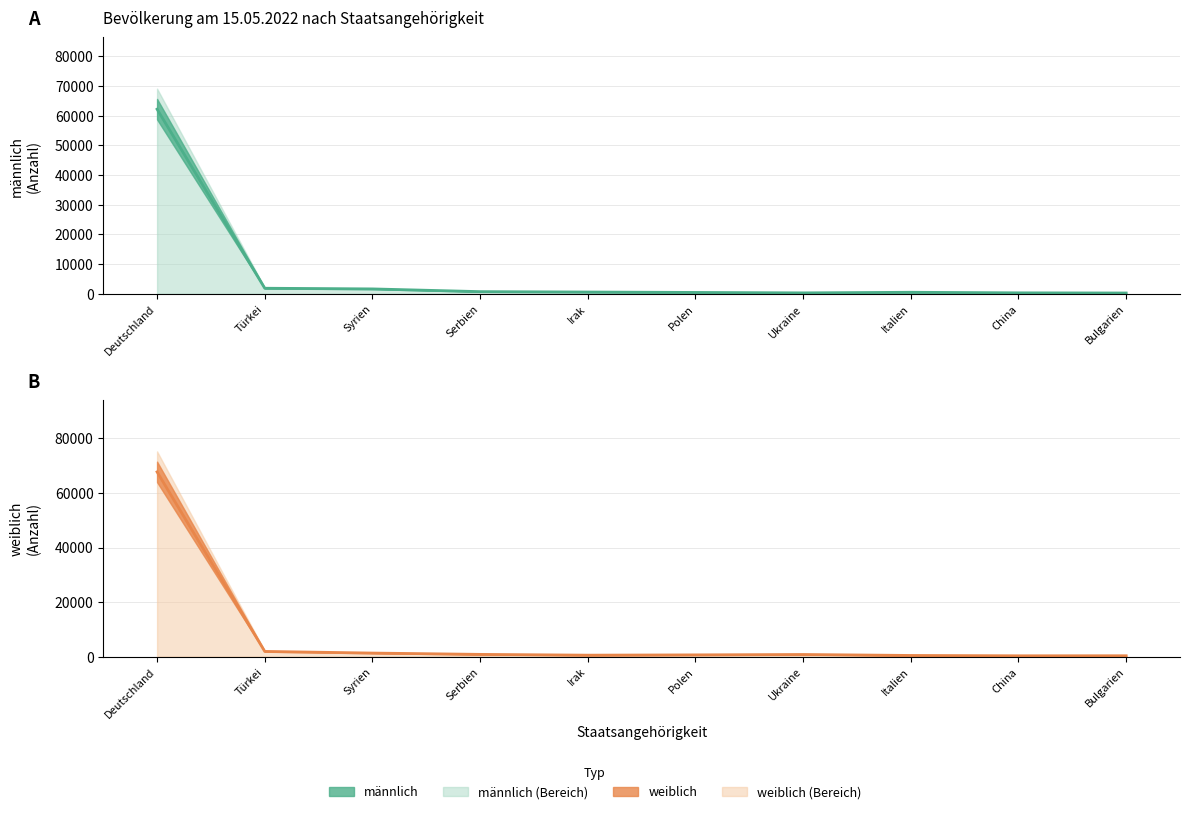

Does the chart display data point markers on the line(s)?

No